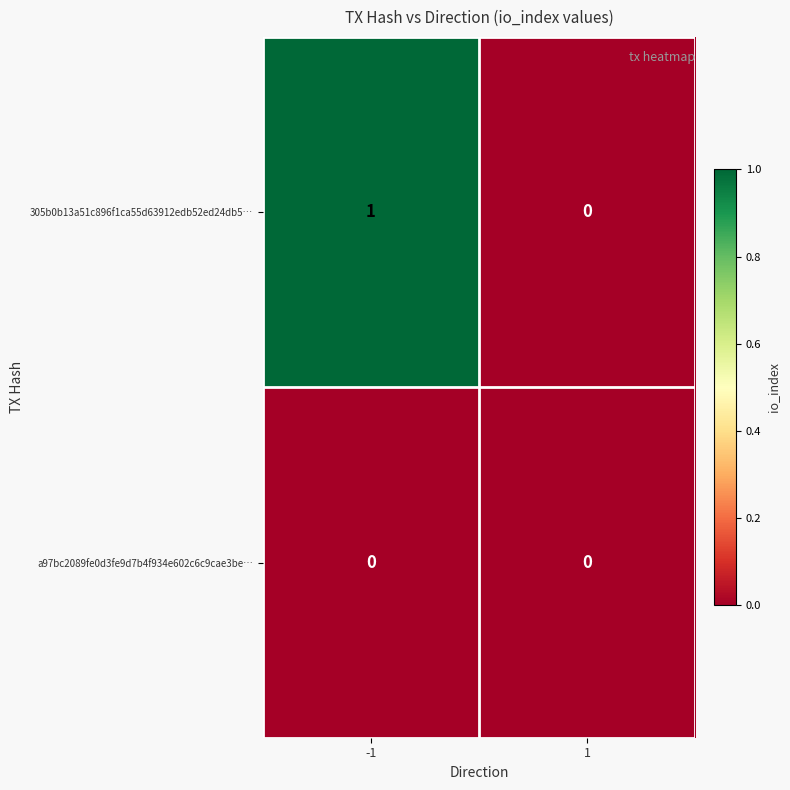

Reading left to right, transcribe all the data shown in this chart.

305b0b13a51c896f1ca55d63912edb52ed24db5…: -1=1	1=0
a97bc2089fe0d3fe9d7b4f934e602c6c9cae3be…: -1=0	1=0